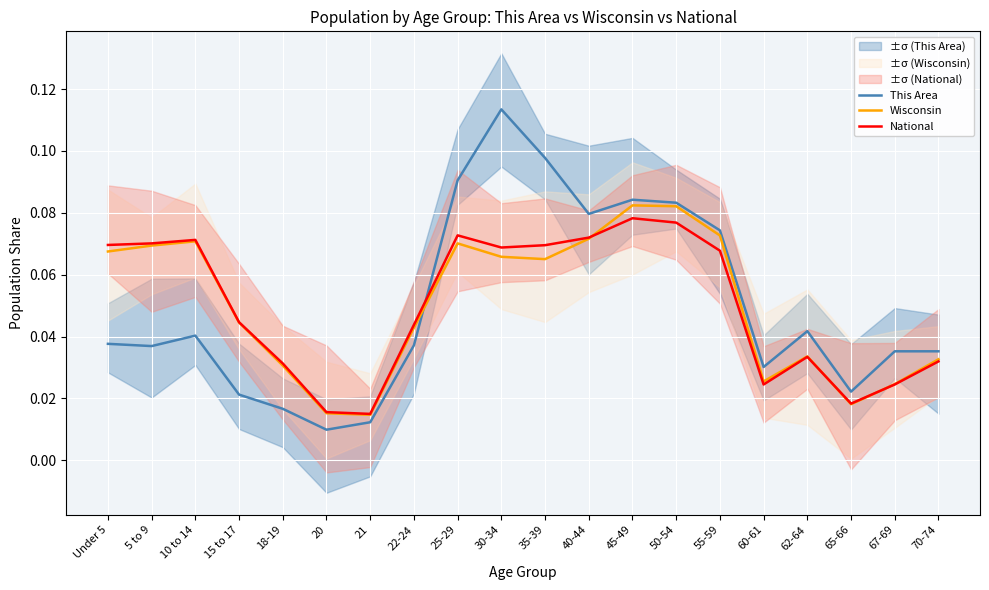

In National, how many points are higher than both neighbors (excluding endpoints)?

4